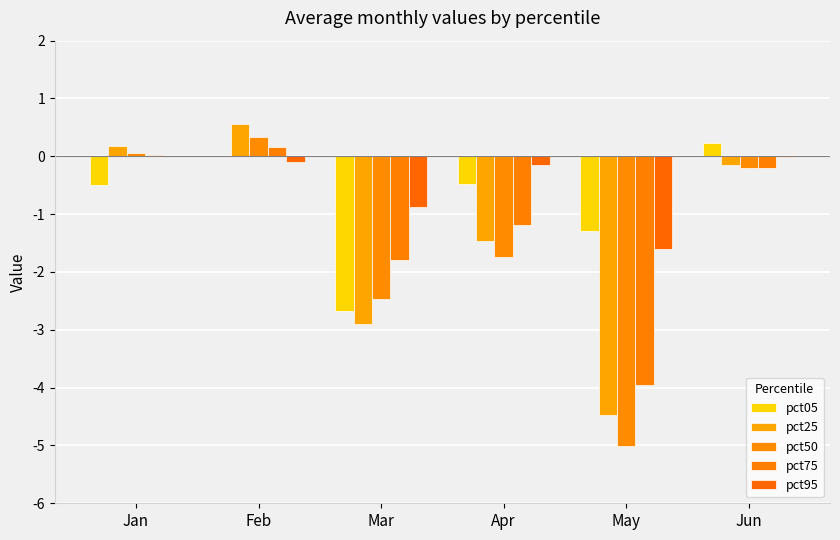

At how many categories does at least one series exceed -4?

6